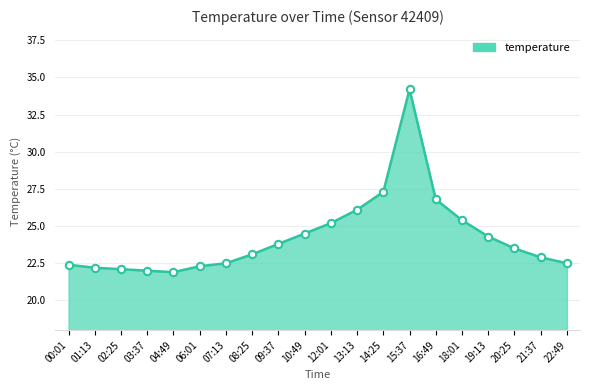

Approximately how many times larger is the value at 21:37 compared to 03:37?

1.0